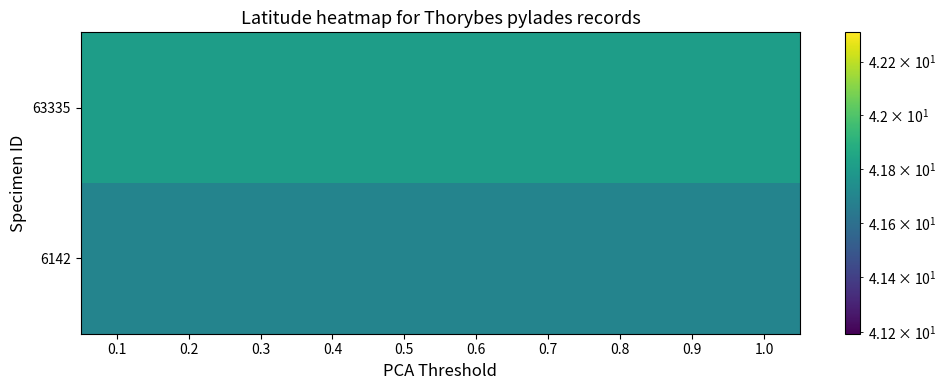

Reading left to right, what are all the values shown in this chart?

6142: 0.1=41.7	0.2=41.7	0.3=41.7	0.4=41.7	0.5=41.7	0.6=41.7	0.7=41.7	0.8=41.7	0.9=41.7	1.0=41.7
63335: 0.1=41.8	0.2=41.8	0.3=41.8	0.4=41.8	0.5=41.8	0.6=41.8	0.7=41.8	0.8=41.8	0.9=41.8	1.0=41.8